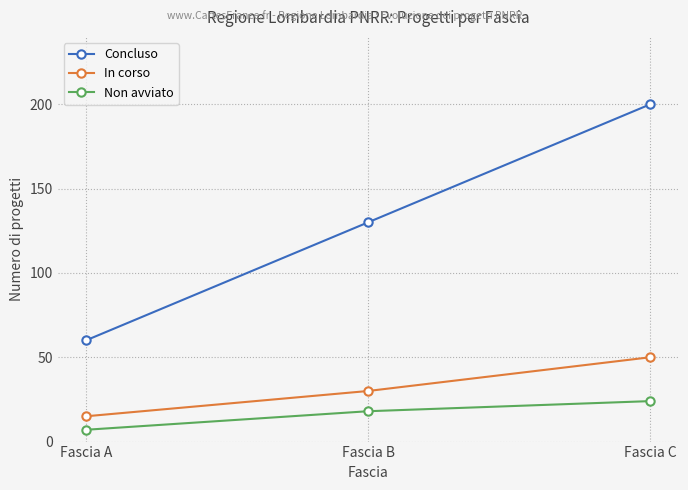

Count the number of categories in the chart.

3